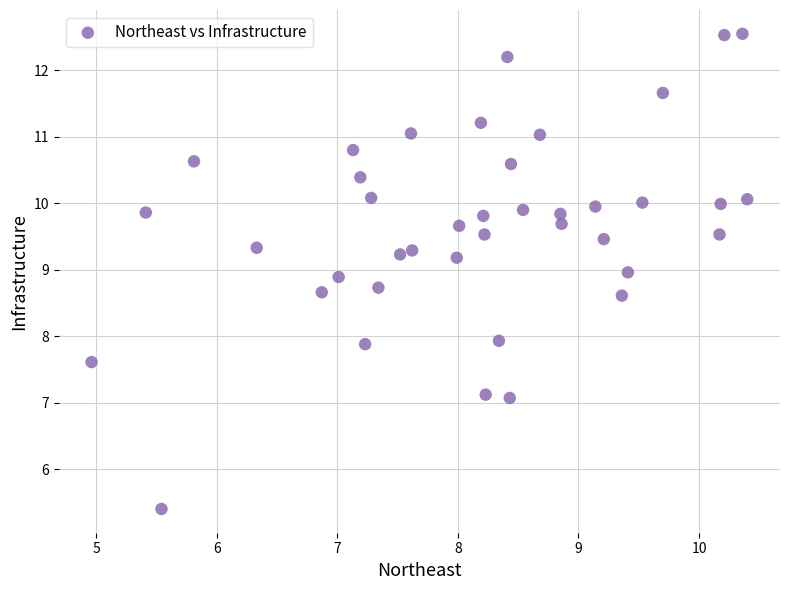

What is the range of X values (max minus min)?

5.4